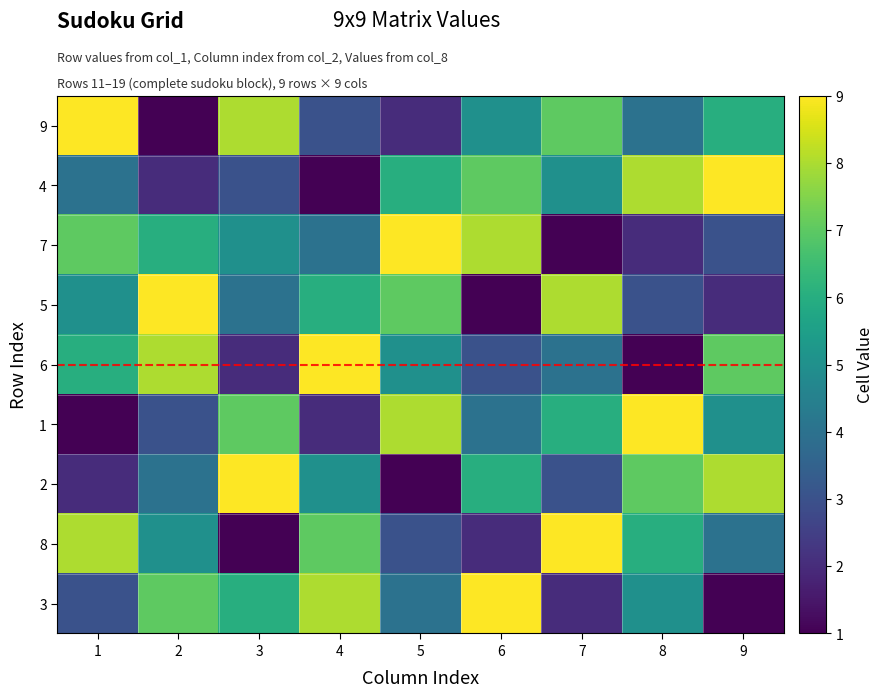

Reading left to right, list all the values displayed in this chart.

9: 1=9	2=1	3=8	4=3	5=2	6=5	7=7	8=4	9=6
4: 1=4	2=2	3=3	4=1	5=6	6=7	7=5	8=8	9=9
7: 1=7	2=6	3=5	4=4	5=9	6=8	7=1	8=2	9=3
5: 1=5	2=9	3=4	4=6	5=7	6=1	7=8	8=3	9=2
6: 1=6	2=8	3=2	4=9	5=5	6=3	7=4	8=1	9=7
1: 1=1	2=3	3=7	4=2	5=8	6=4	7=6	8=9	9=5
2: 1=2	2=4	3=9	4=5	5=1	6=6	7=3	8=7	9=8
8: 1=8	2=5	3=1	4=7	5=3	6=2	7=9	8=6	9=4
3: 1=3	2=7	3=6	4=8	5=4	6=9	7=2	8=5	9=1